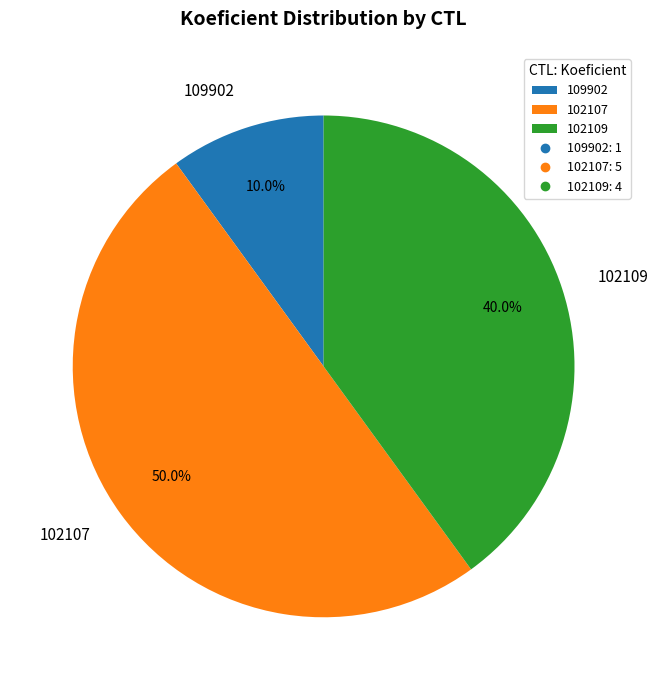

How many segments does this pie chart have?

3